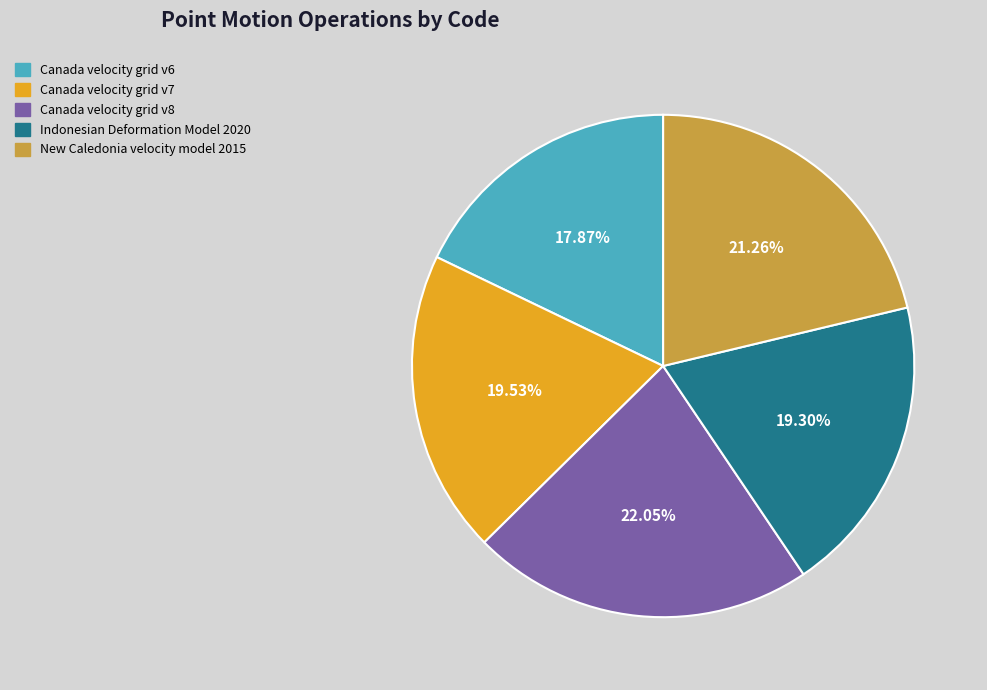

Is it true that Canada velocity grid v8 is 13% of the pie?

False